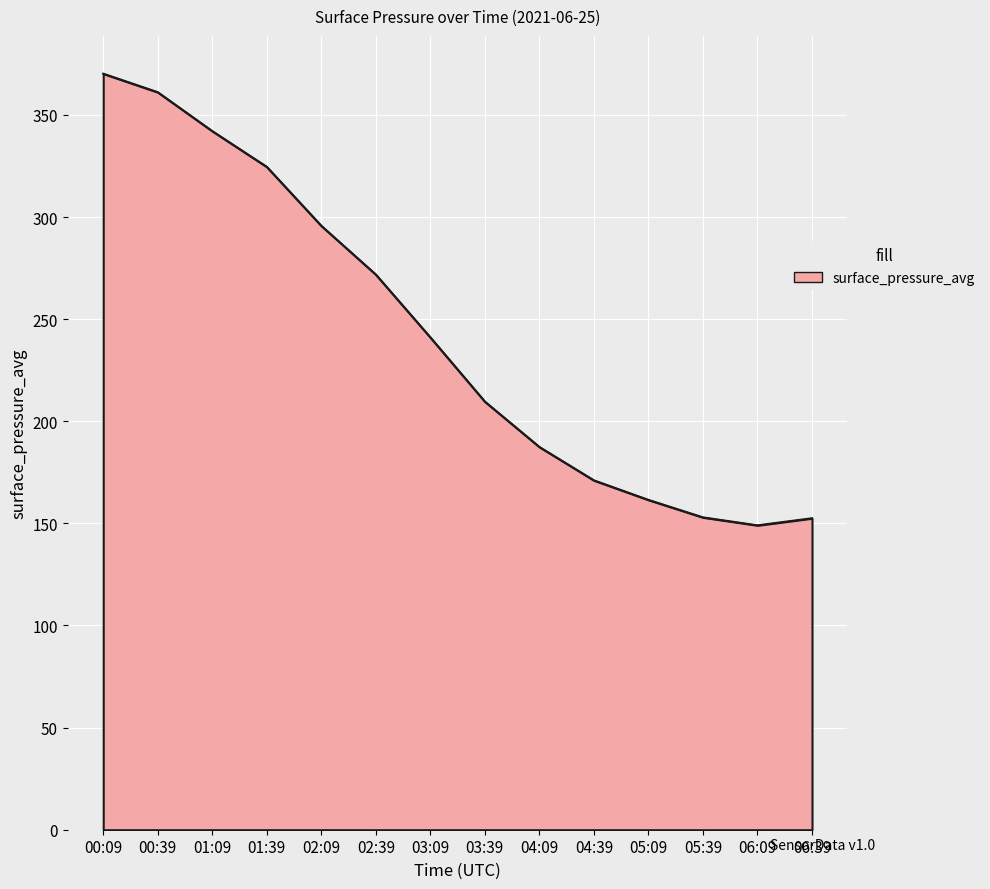

What is the difference between the values at 00:39 and 06:09?

212.1